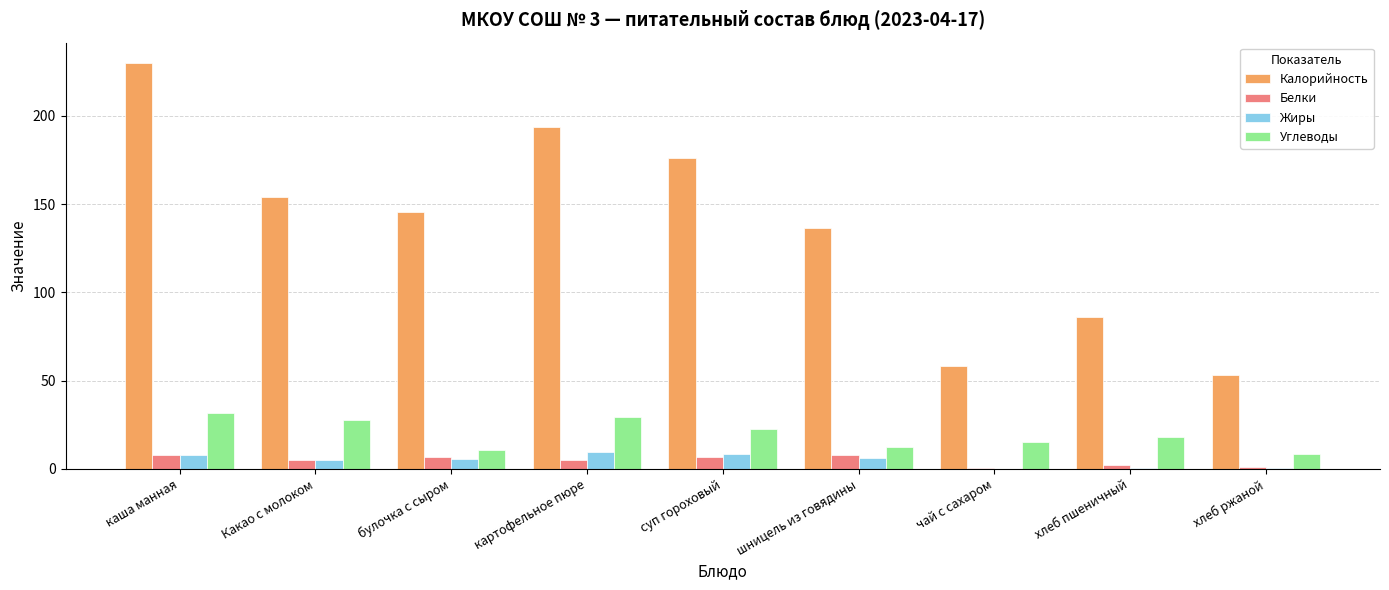

What is the total value across all series at картофельное пюре?

237.8